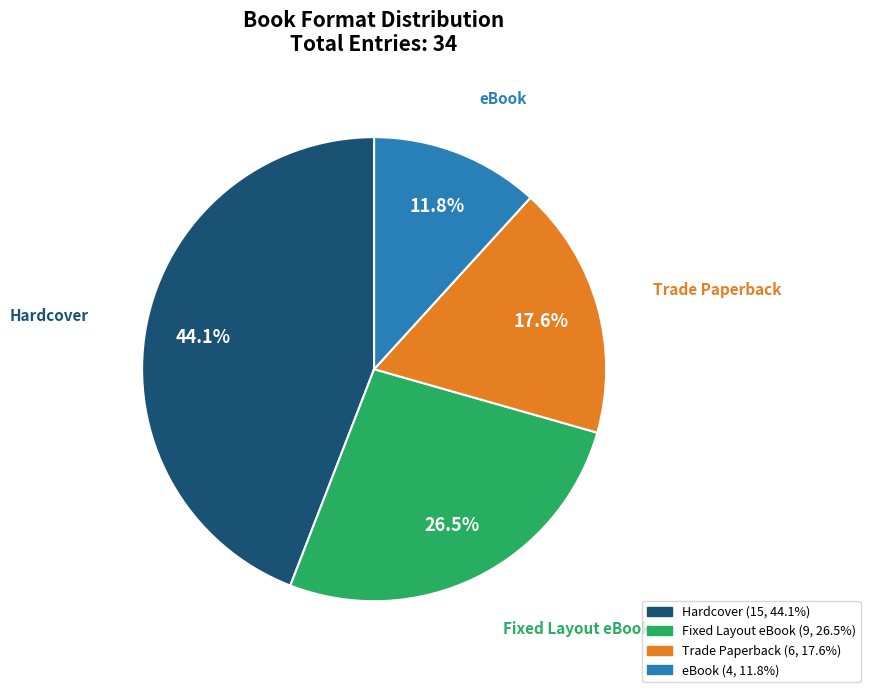

The Hardcover slice represents 44% of the pie. True or false?

True